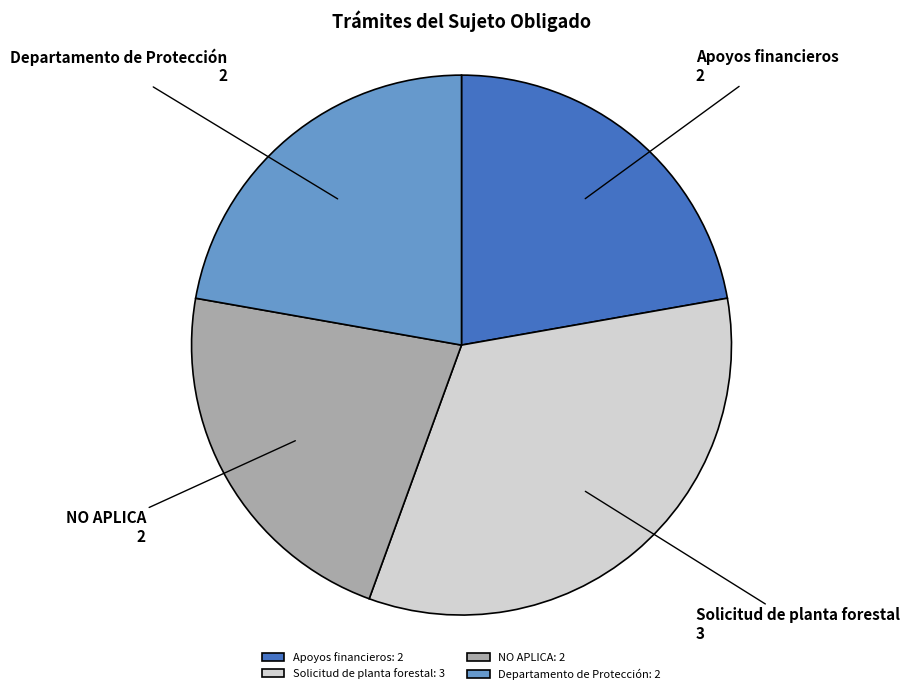

The Apoyos financieros slice represents 11% of the pie. True or false?

False